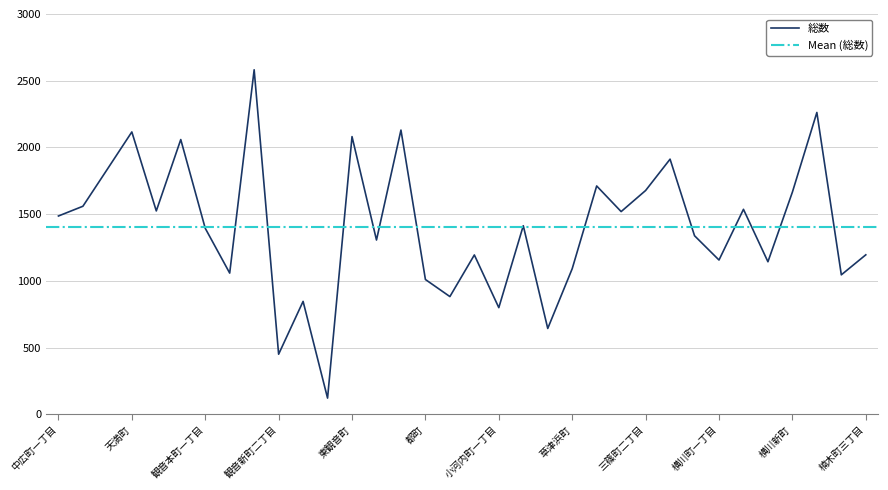

Rank the categories by value from lowest to highest.

観音新町四丁目, 観音新町二丁目, 草津本町, 小河内町一丁目, 観音新町三丁目, 福島町一丁目, 都町, 楠木町二丁目, 観音本町二丁目, 草津浜町, 横川町三丁目, 横川町一丁目, 福島町二丁目, 楠木町三丁目, 西観音町, 三篠北町, 観音本町一丁目, 小河内町二丁目, 中広町一丁目, 三篠町一丁目, 上天満町, 横川町二丁目, 中広町二丁目, 横川新町, 三篠町二丁目, 古江新町, 中広町三丁目, 三篠町三丁目, 観音町, 東観音町, 天満町, 南観音町, 楠木町一丁目, 観音新町一丁目